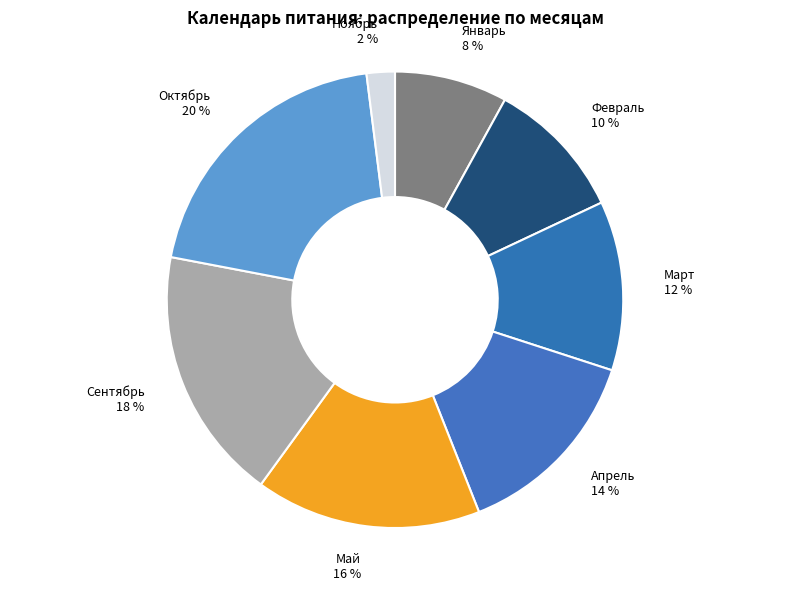

How many slices are in this pie chart?

8